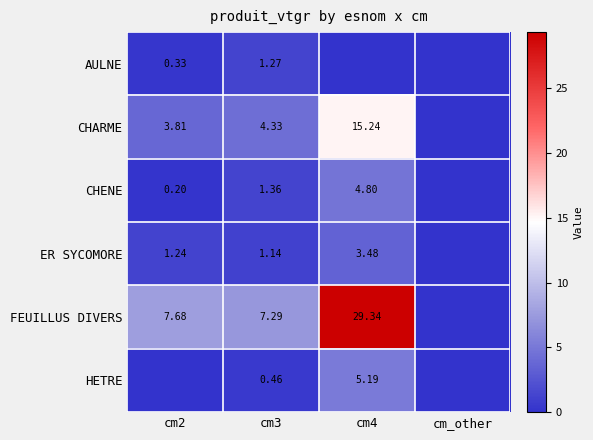

What is the difference between the highest and lowest values at cm4?

29.3